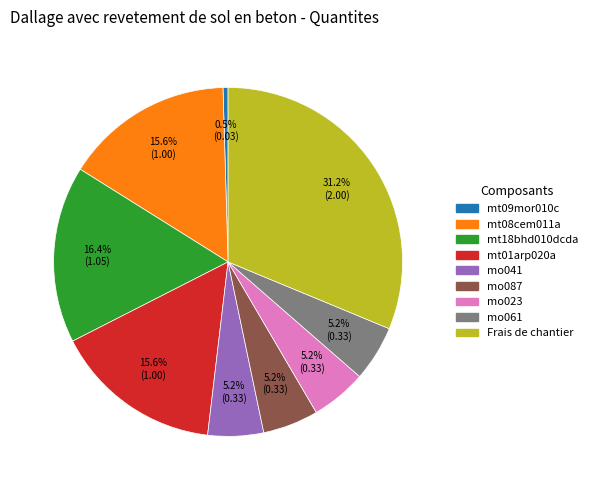

What is the smallest slice in the pie chart?

mt09mor010c